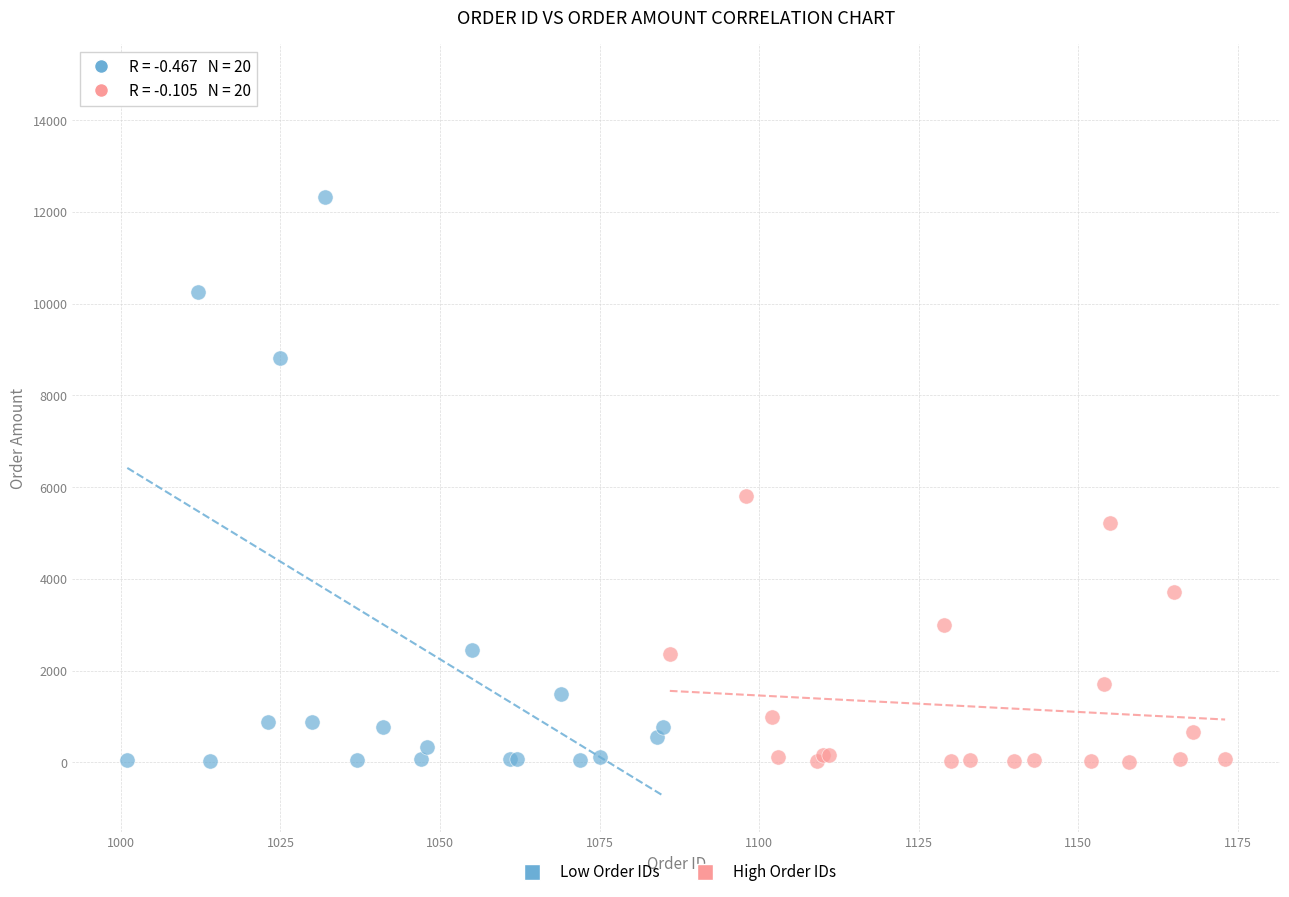

Which series has the largest Y range (max minus min)?

Low Order IDs